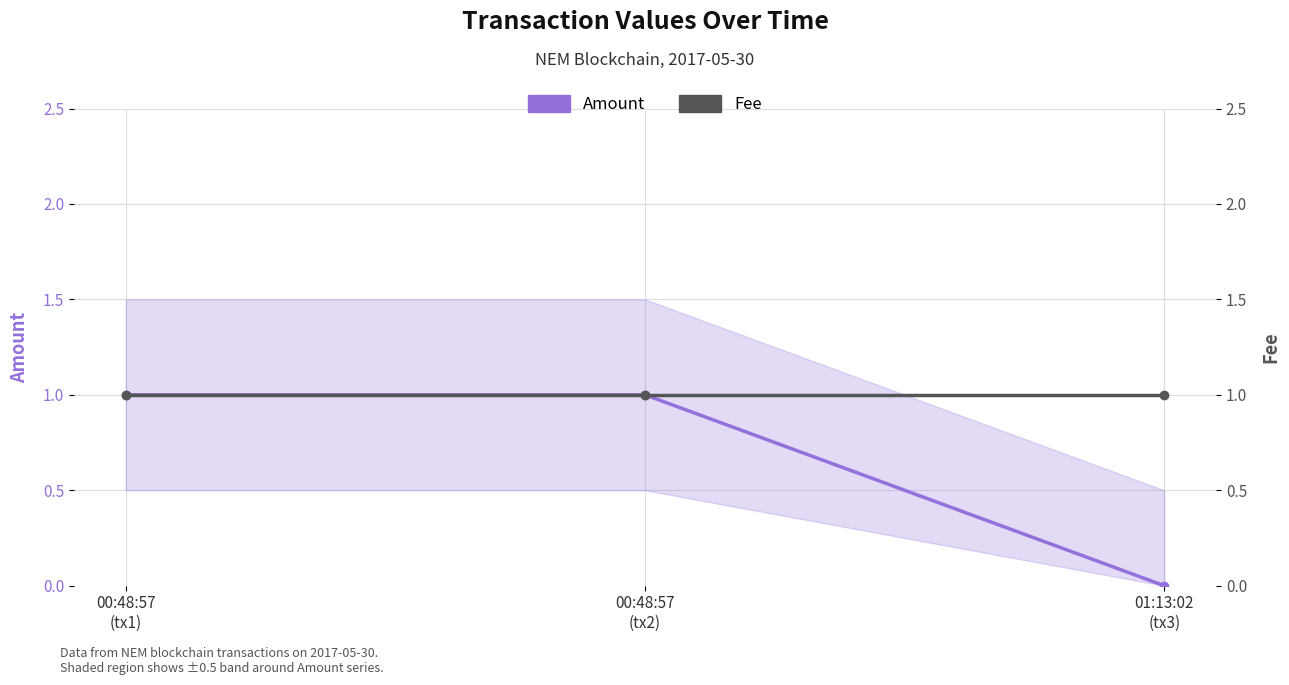

What is the label of the 2nd point from the left?

00:48:57
(tx2)